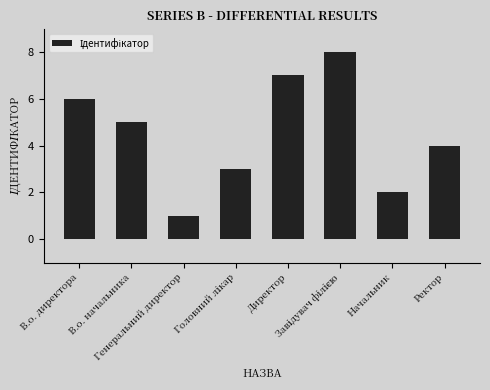

Which category has the lowest value across all series?

Генеральний директор